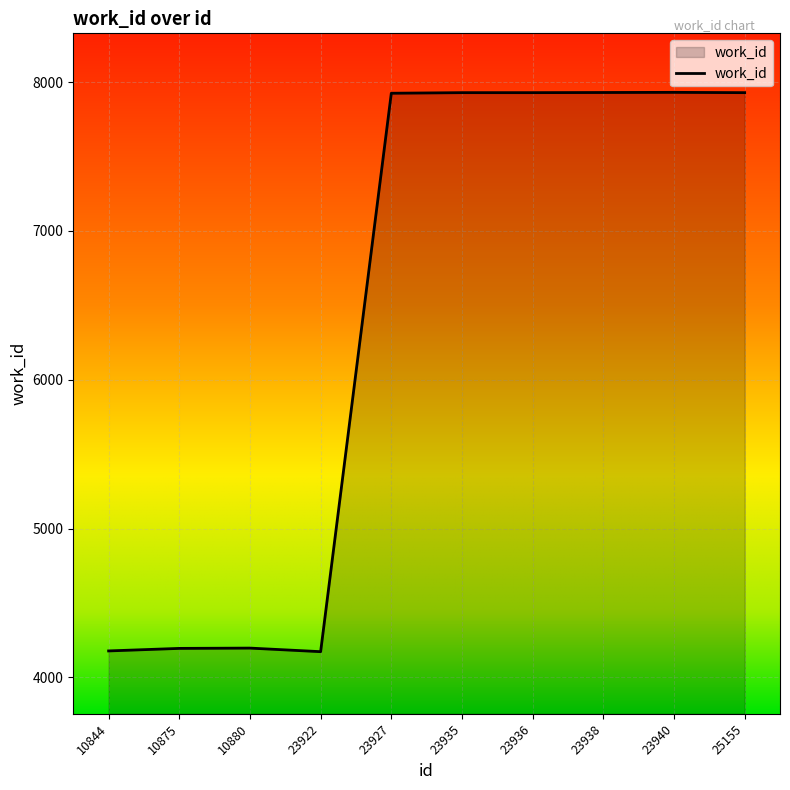

What is the greatest value displayed?

7931